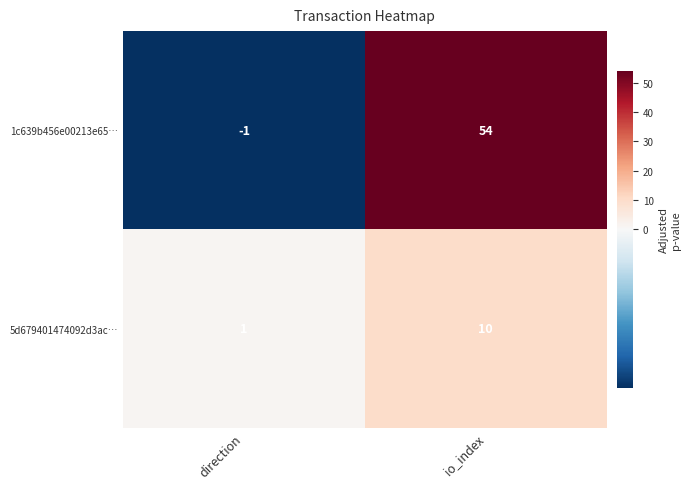

Reading right to left, what are all the values shown in this chart?

1c639b456e00213e65…: io_index=54	direction=-1
5d679401474092d3ac…: io_index=10	direction=1